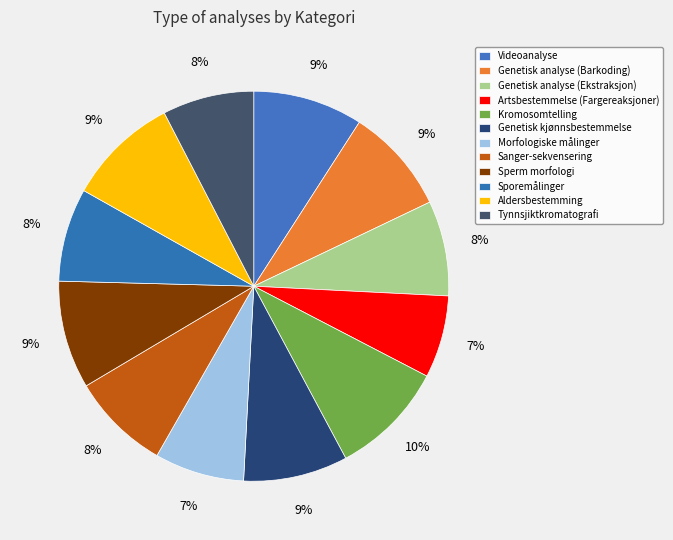

What percentage do Genetisk analyse (Ekstraksjon) and Genetisk kjønnsbestemmelse together represent?

16.5%